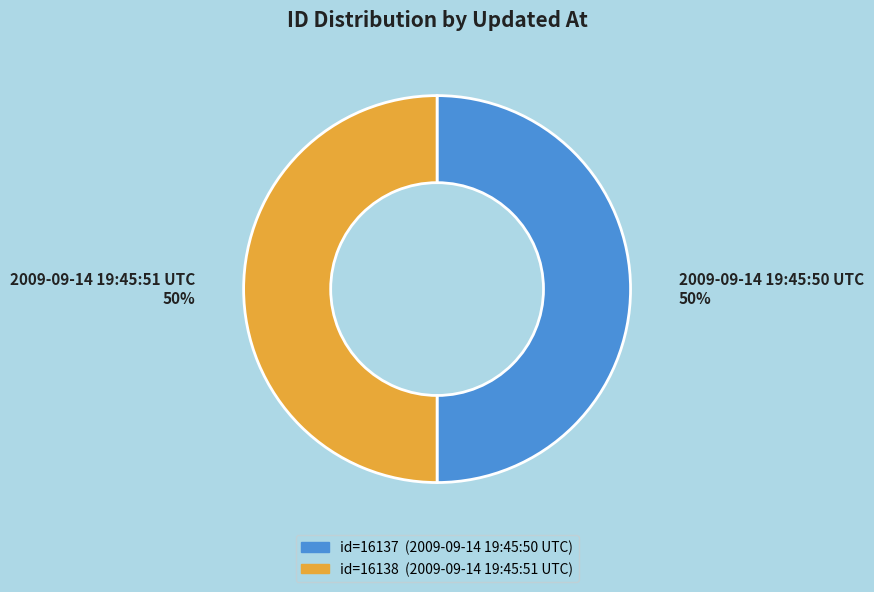

Count the number of slices in the pie.

2